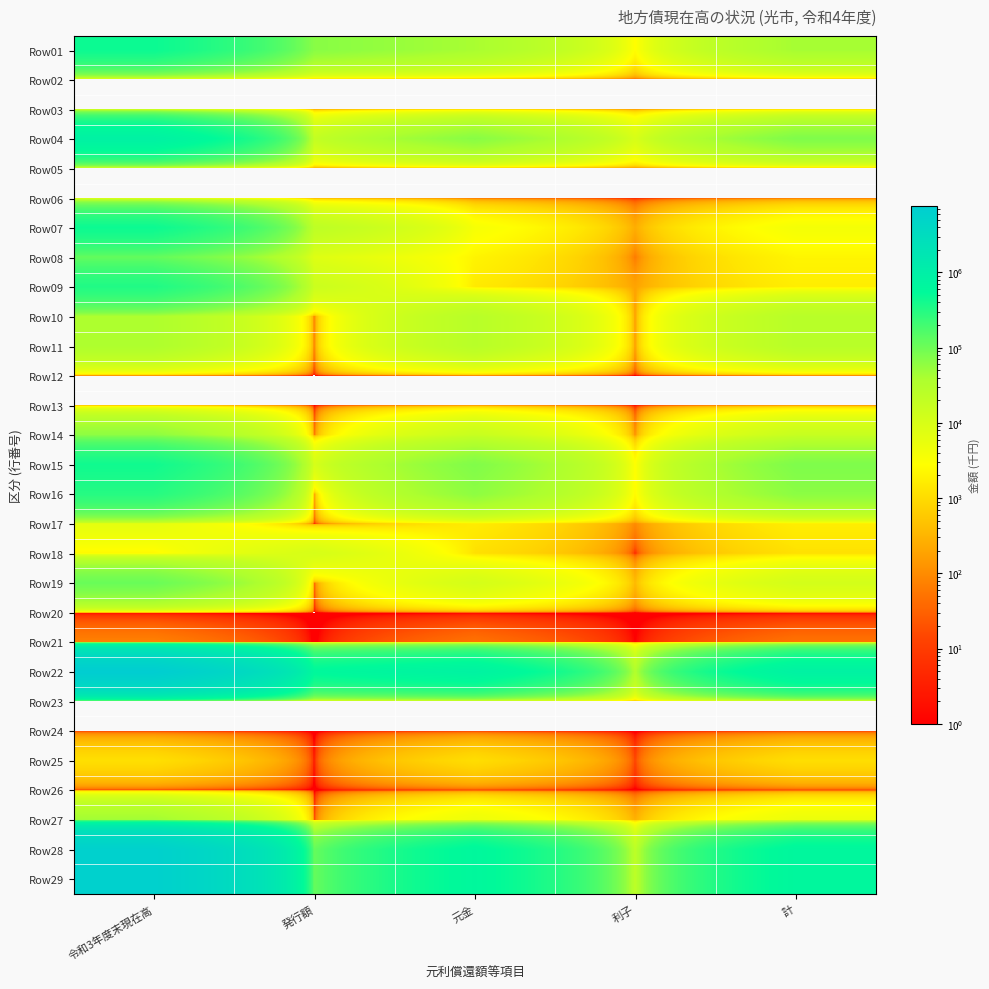

At how many categories does at least one series exceed 3625771?

1